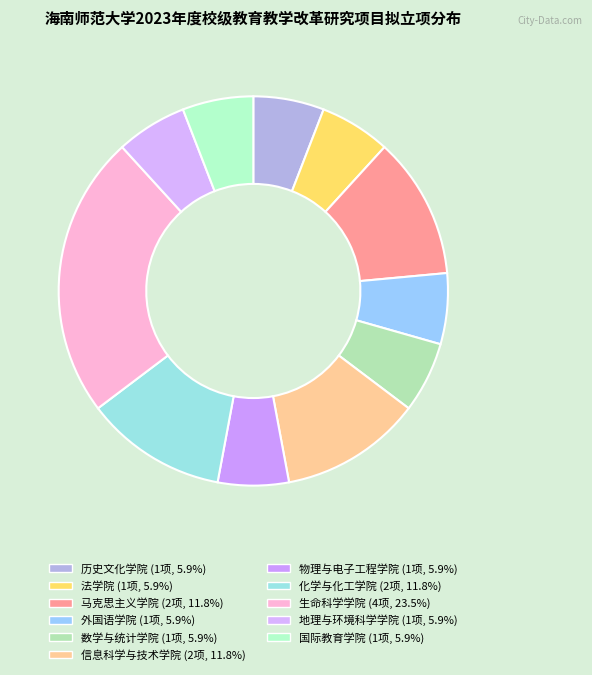

Combined, do 法学院 and 国际教育学院 account for over 50%?

No